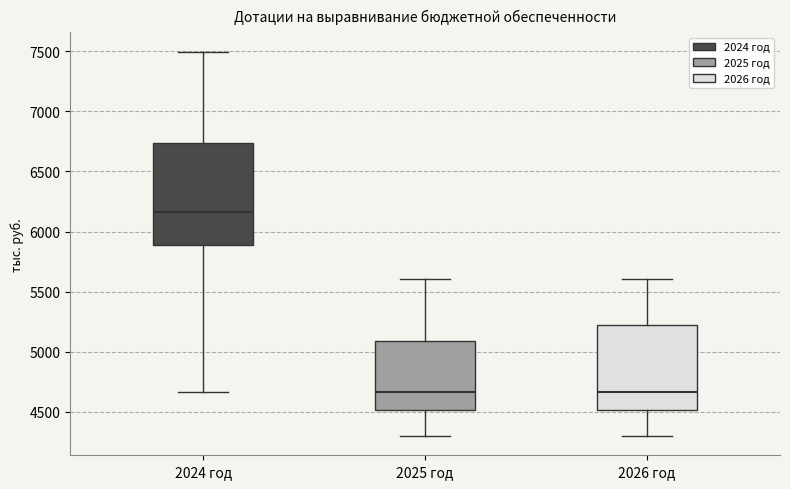

Where does the median line of the box for 2024 год sit on the y-axis? The values are not printed on the chart, so give them approximately, as read against the axis.

6150